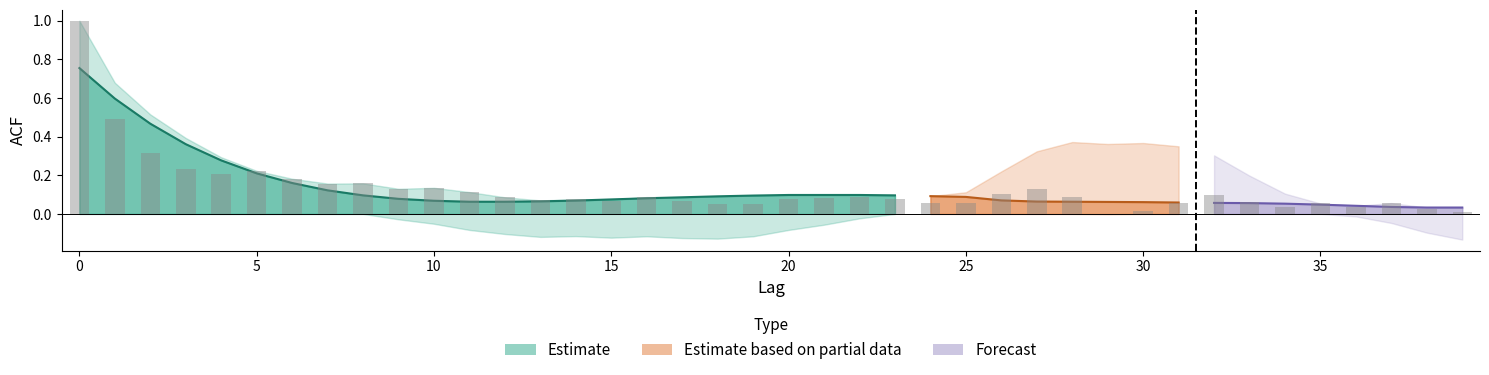

How many values in the acf_shown series exceed 0?

39